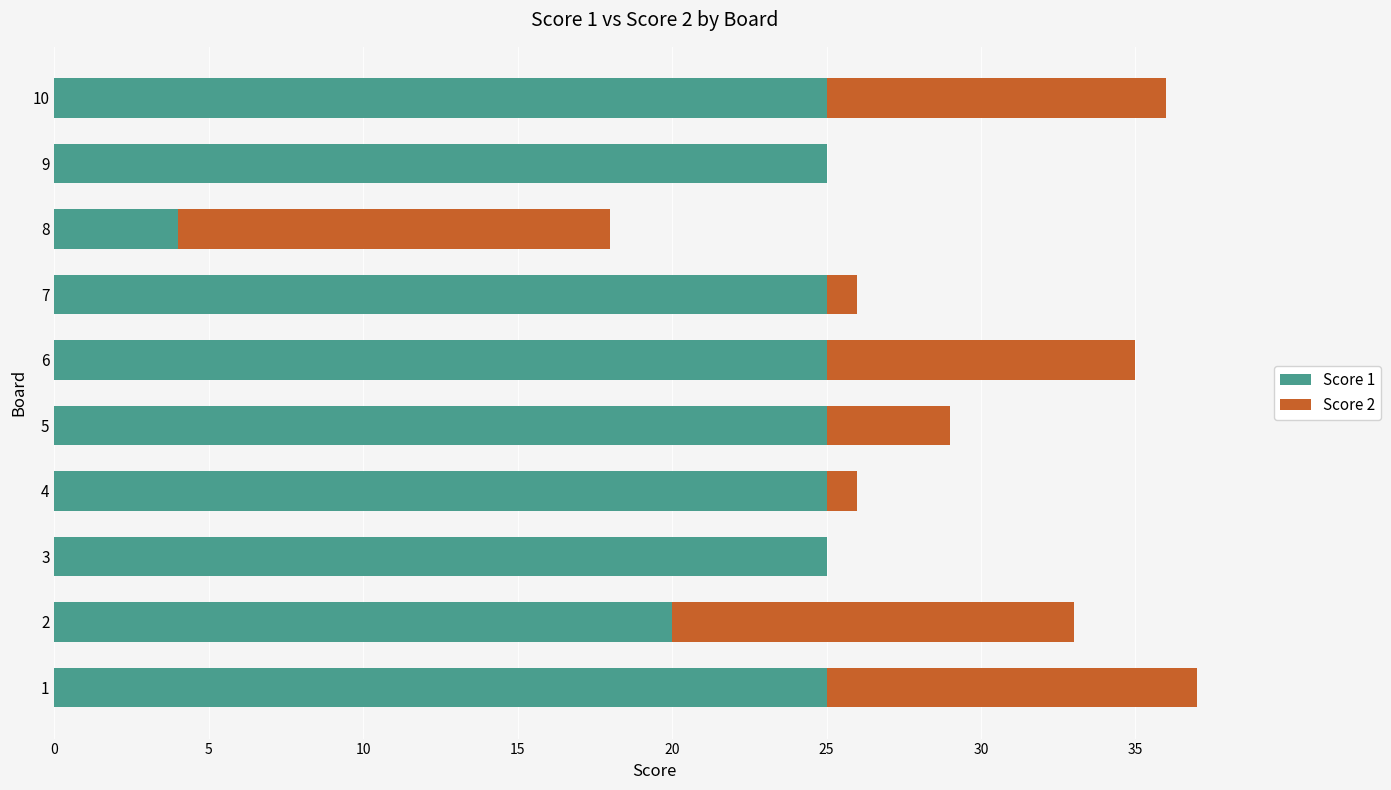

The Score 1 series shows 25 at 3. True or false?

True